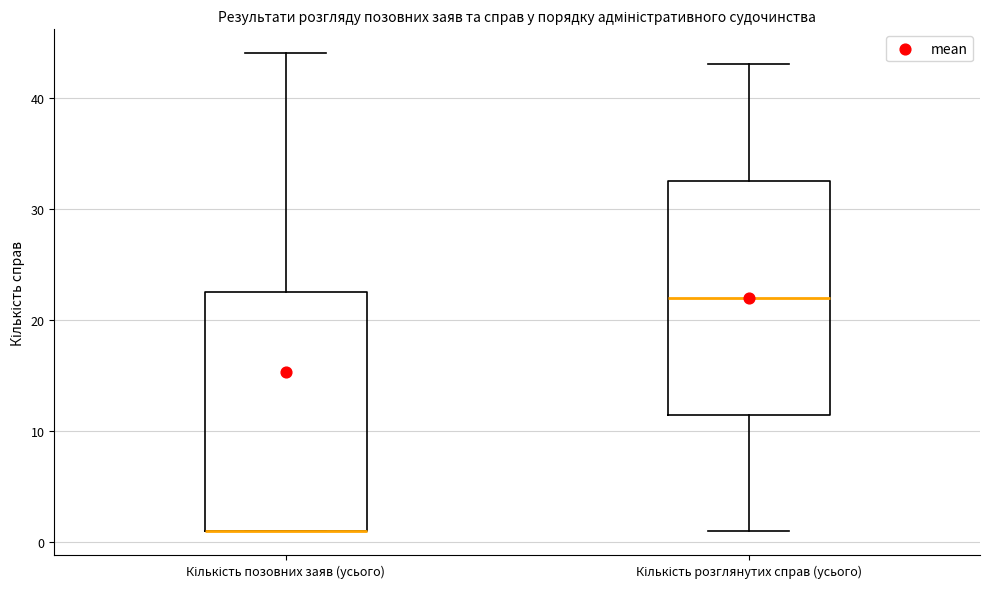

Reading left to right, read every box against the y-axis: the position of its median line, the range the box covers, and the ends of its whiskers. The values are not printed on the chart, so give them approximately, as read against the axis.

Кількість позовних заяв (усього): median 1 (drawn on the box's lower edge), box 1 to 23, whiskers 1 to 44
Кількість розглянутих справ (усього): median 22, box 12 to 33, whiskers 1 to 43